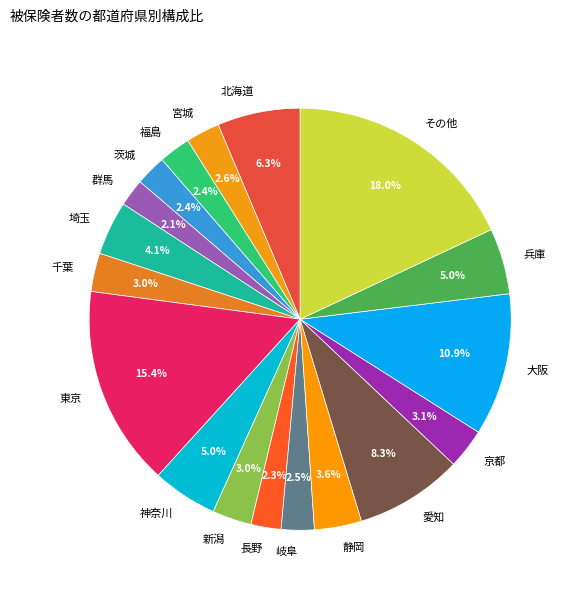

What is the ratio of the value at 埼玉 to the value at 新潟?

1.4